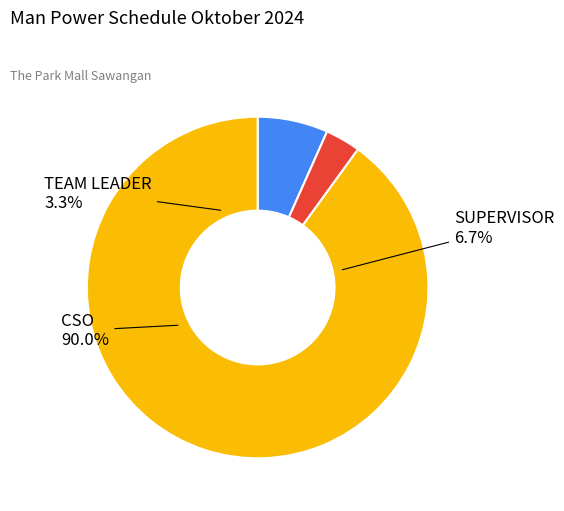

The SUPERVISOR slice represents 7% of the pie. True or false?

True